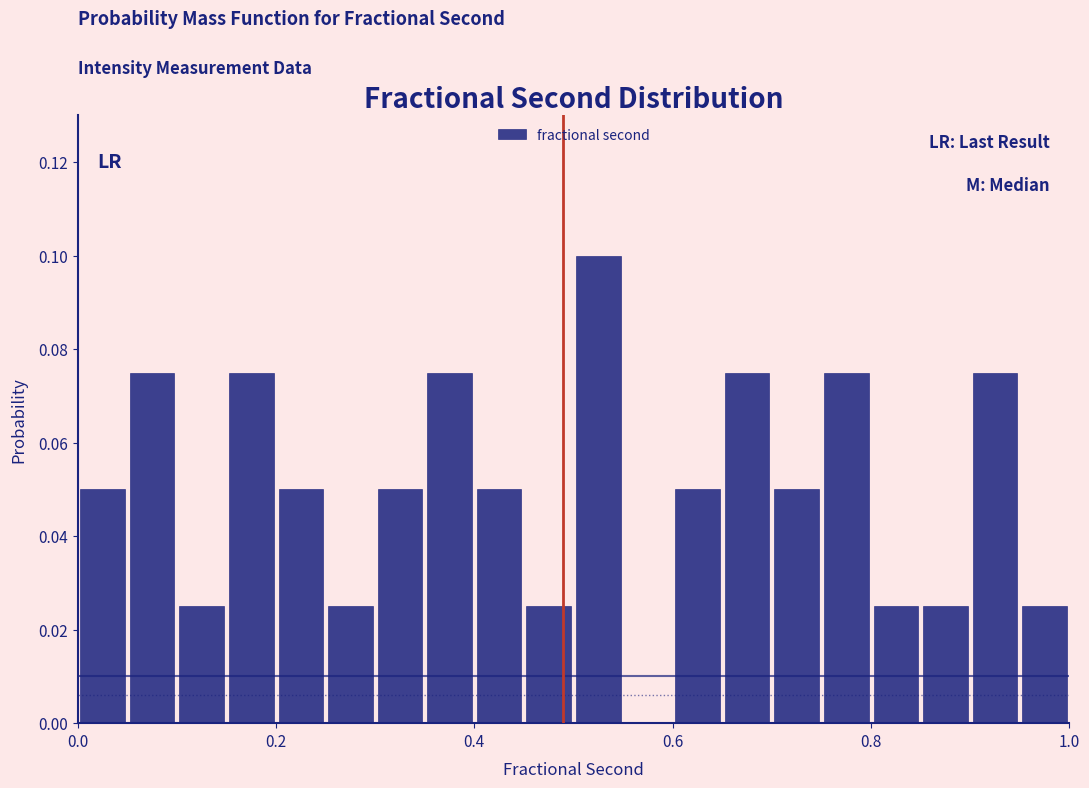

Around what value on the x-axis is the tallest bar? Give the approximate position of its centre, as read against the axis.

0.52